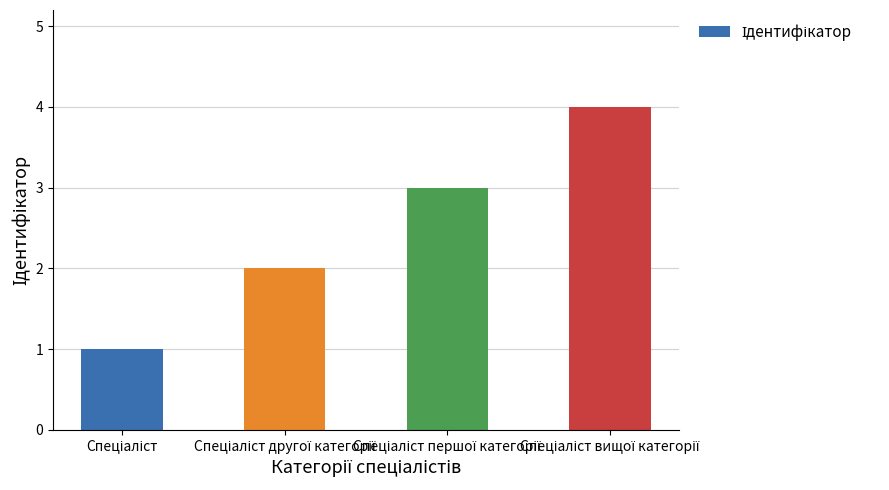

Are the bars horizontal?

No